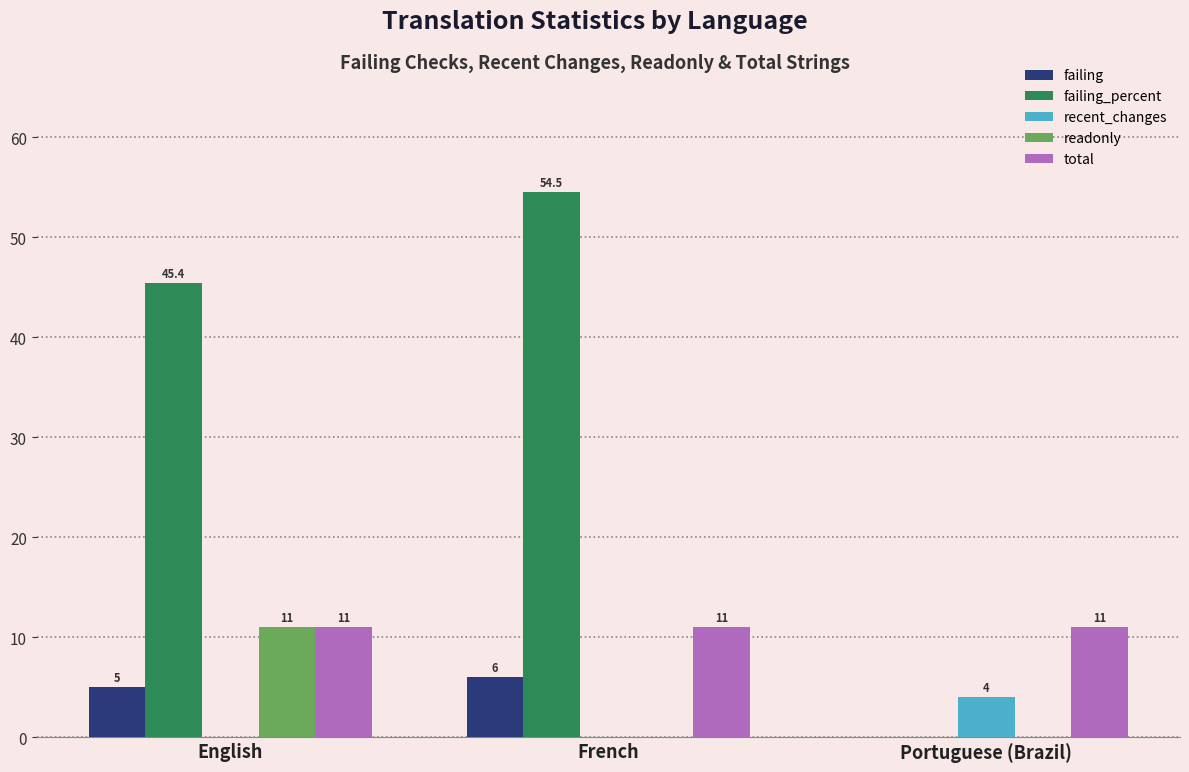

What are all the series names shown in the legend?

failing, failing_percent, recent_changes, readonly, total